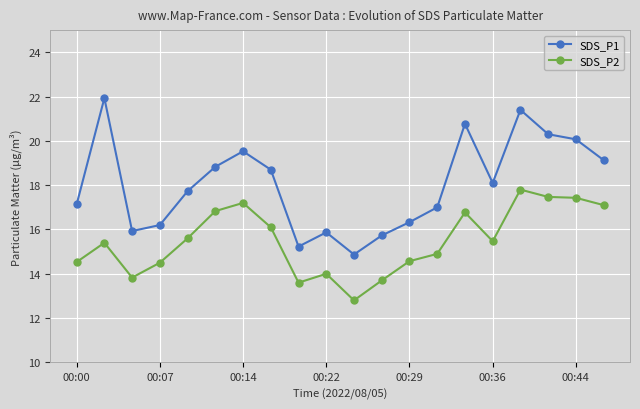

Which series has the largest total across all categories?

SDS_P1